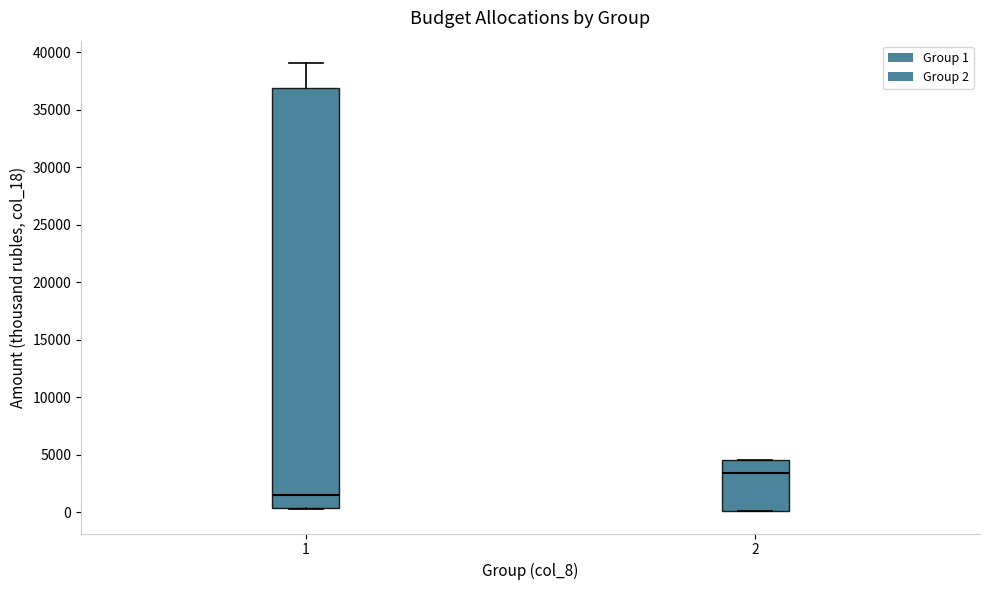

Comparing the boxes themselves (not the whiskers), which one is the tallest?

1